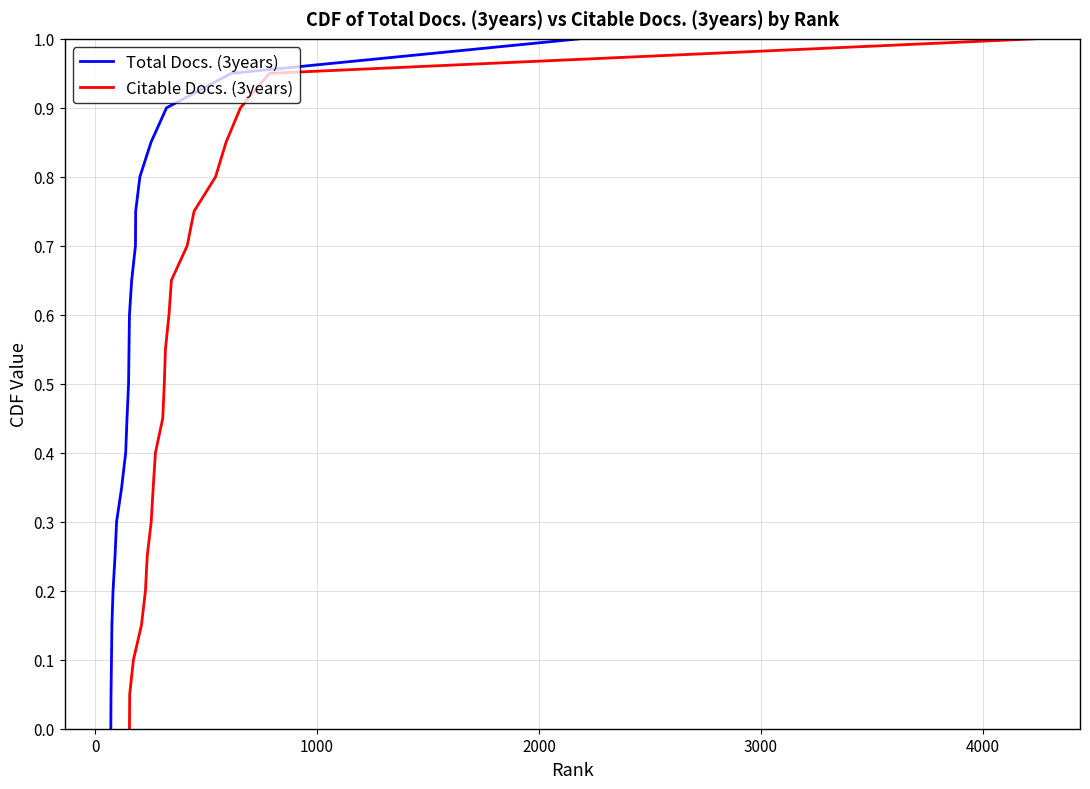

What is the maximum value for Total Docs. (3years)?

1.0